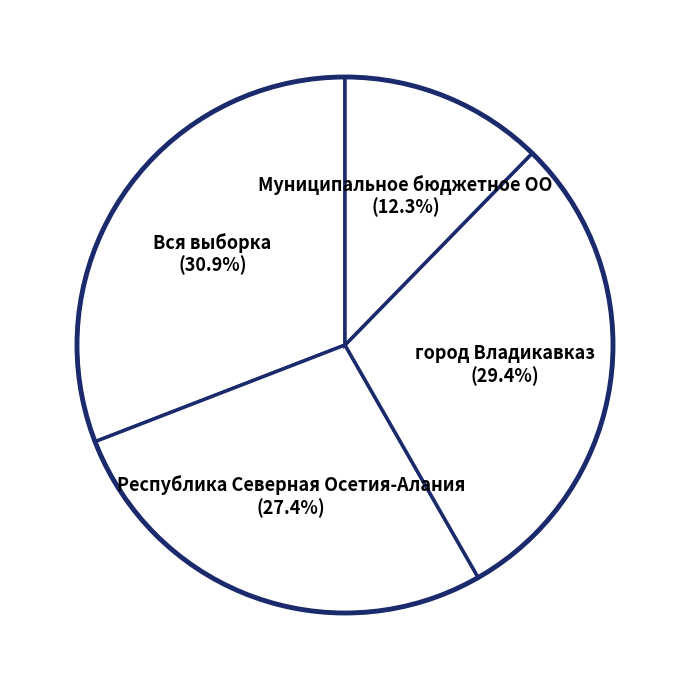

True or false: город Владикавказ accounts for 36% of the total.

False